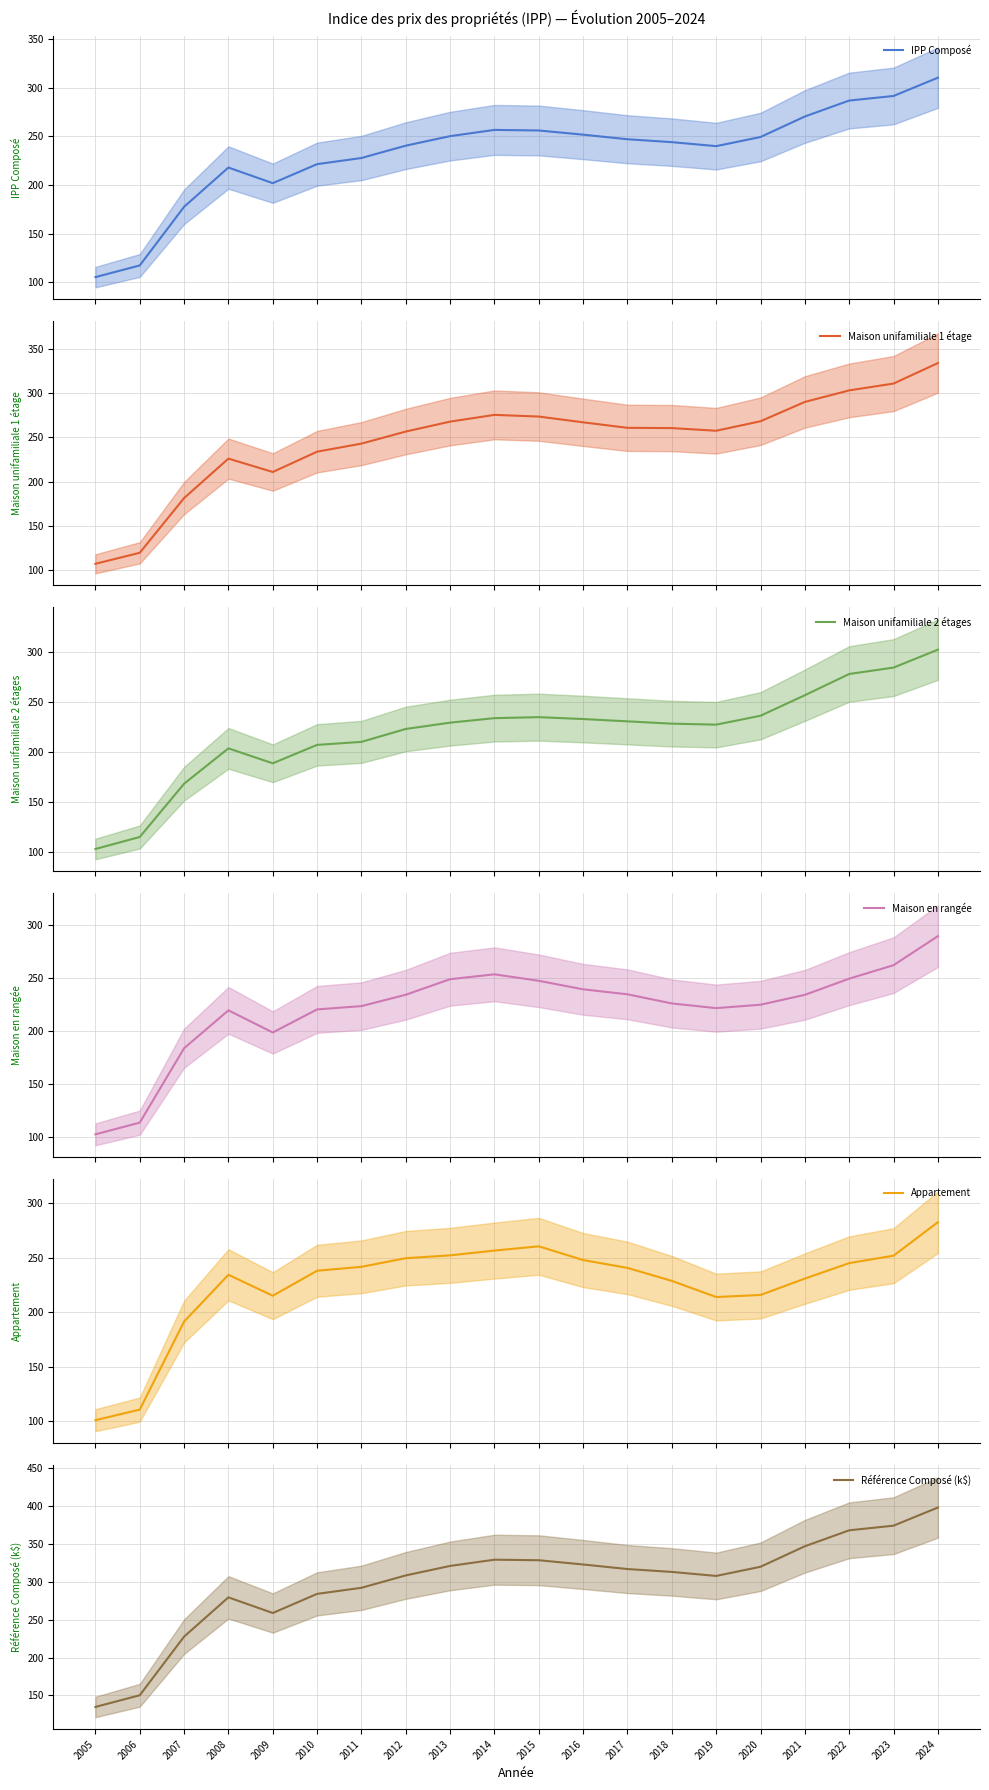

True or false: Maison en rangée has more than 2 points higher than both neighbors.

False